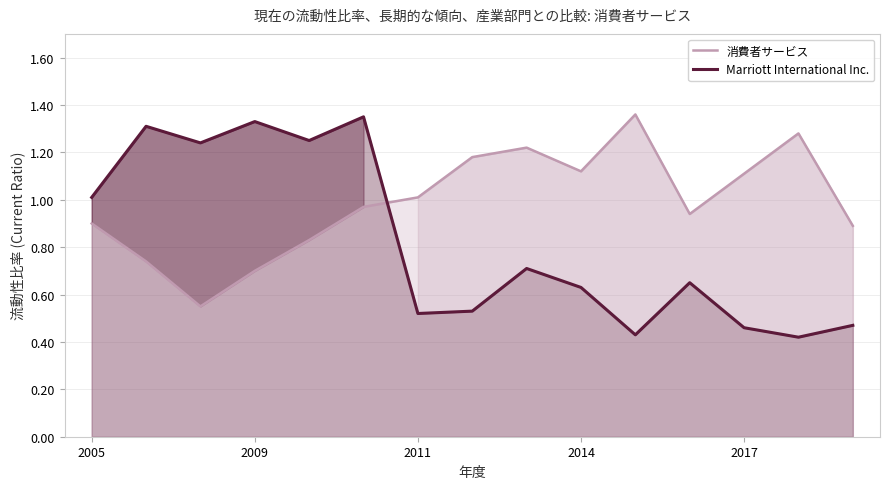

Which series ends up on top after the final intersection of 消費者サービス and Marriott International Inc.?

消費者サービス